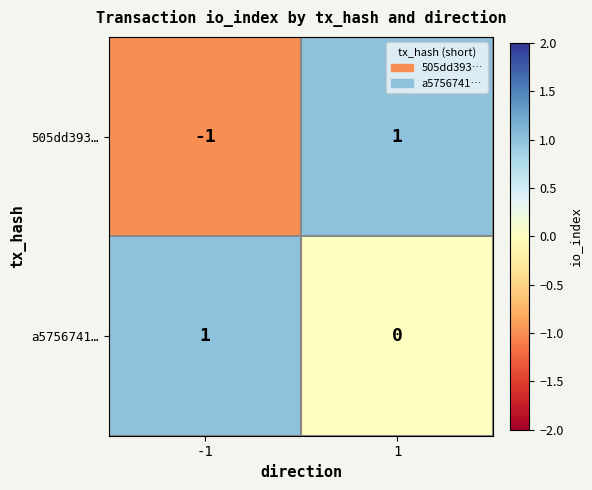

List the series in order of their overall mean, lowest first.

505dd393…, a5756741…